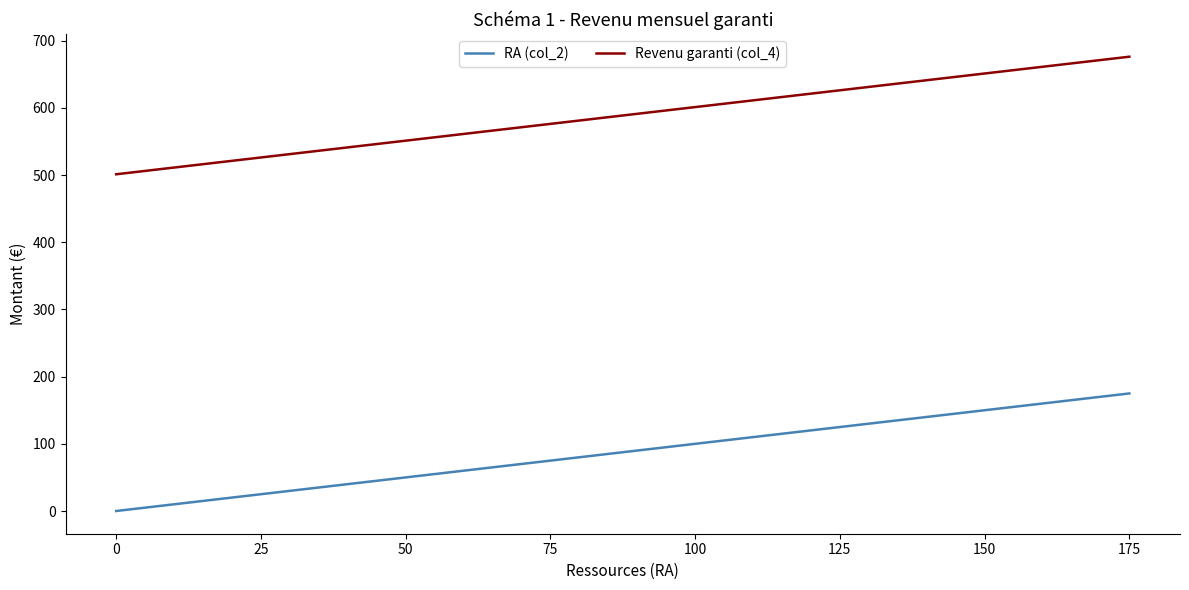

True or false: Revenu garanti (col_4) and RA (col_2) intersect in this chart.

False